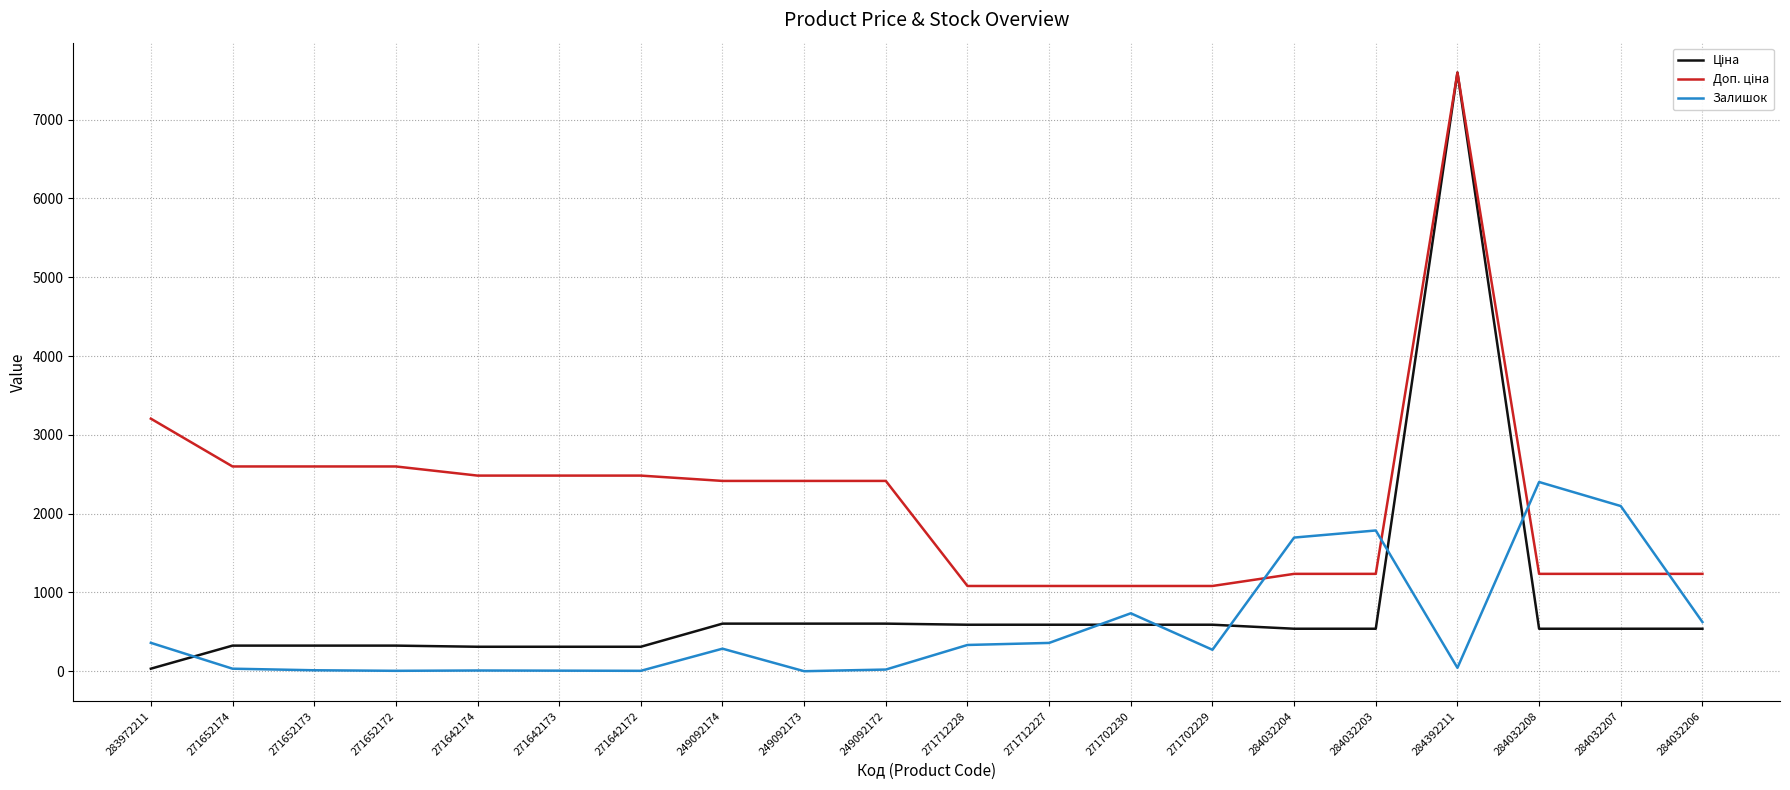

At how many categories does at least one series exceed 5784?

1